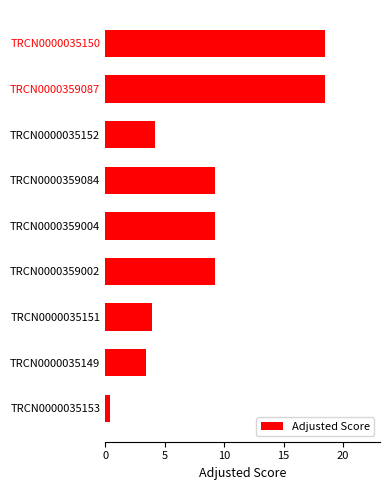

What is the difference between the second highest and second lowest values?

15.0